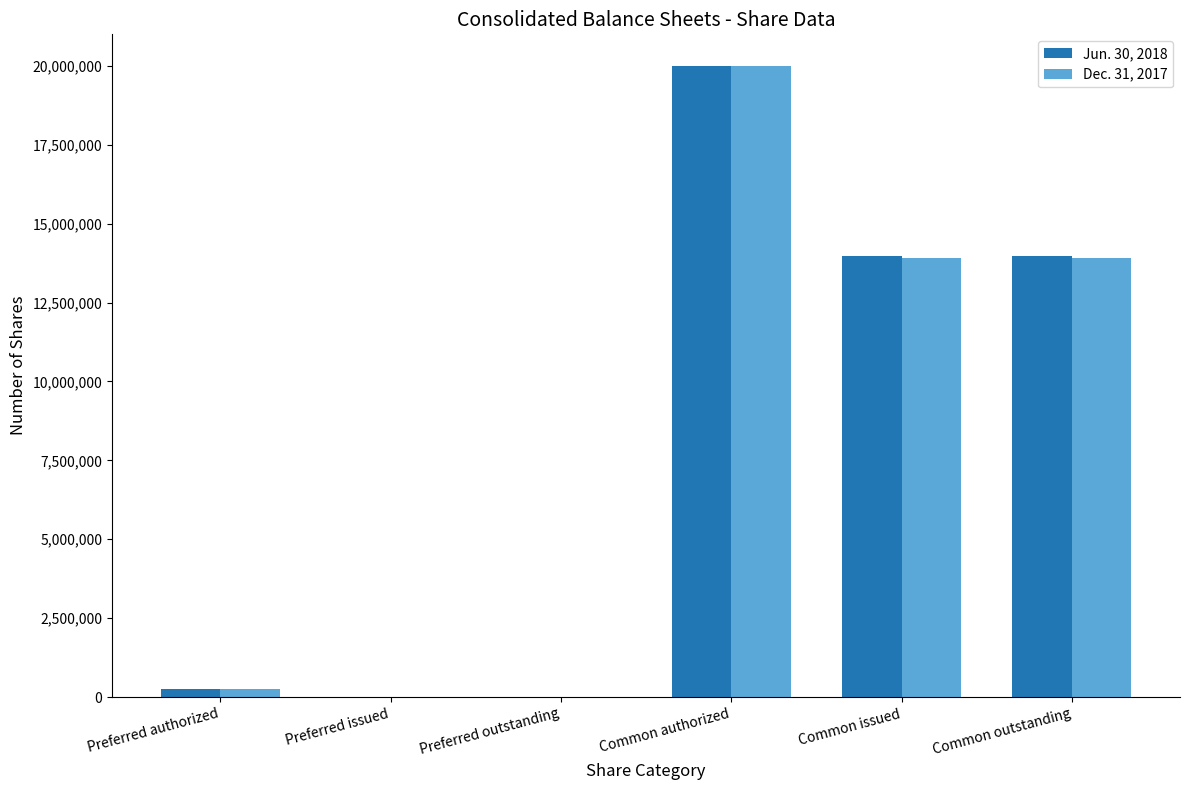

Reading left to right, list all the values displayed in this chart.

Jun. 30, 2018: 250000	0	0	20000000	13973940	13973940
Dec. 31, 2017: 250000	0	0	20000000	13918168	13918168